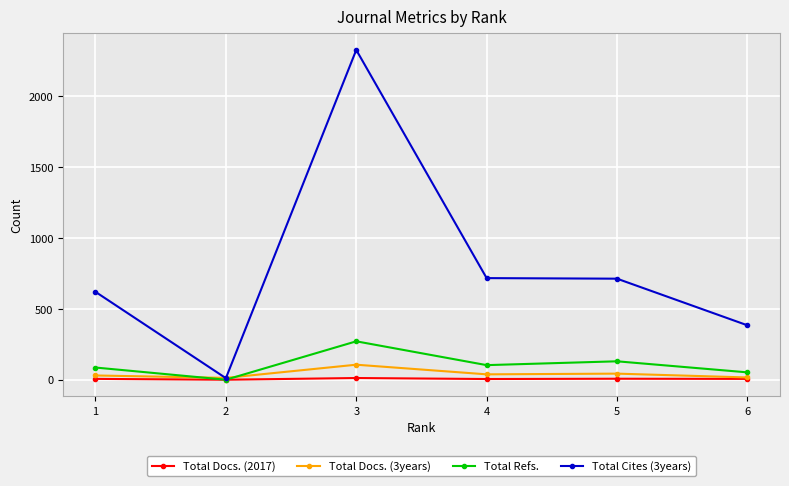

True or false: Total Docs. (3years) has more than 0 points higher than both neighbors.

True